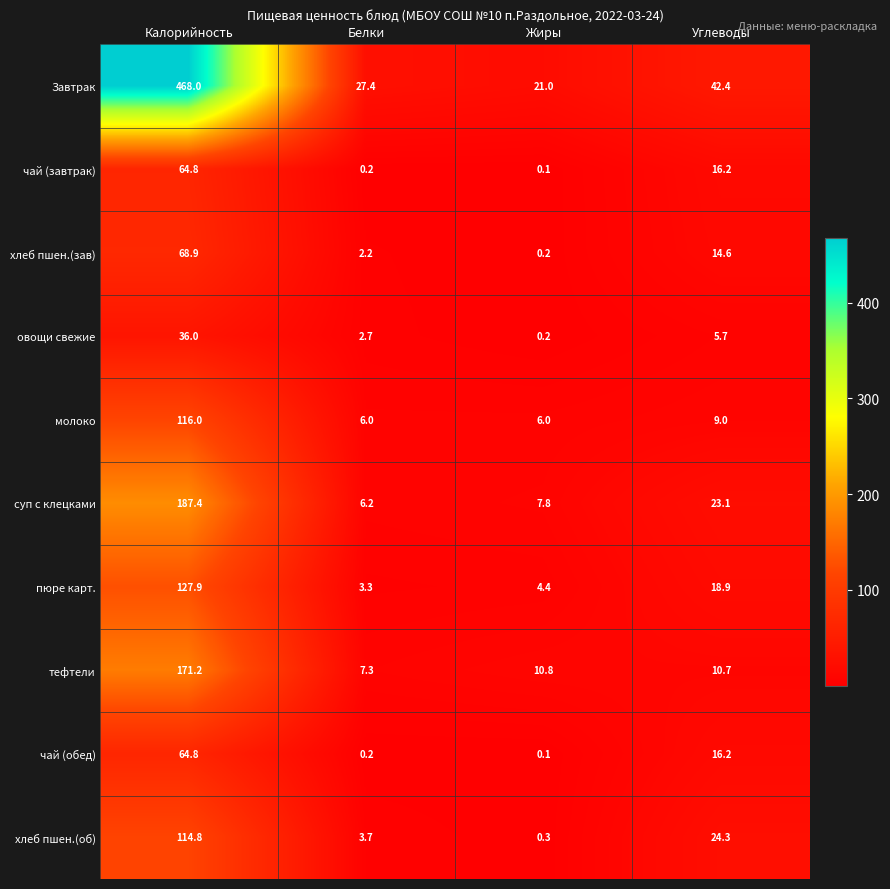

What is the maximum value shown in the chart?

468.0